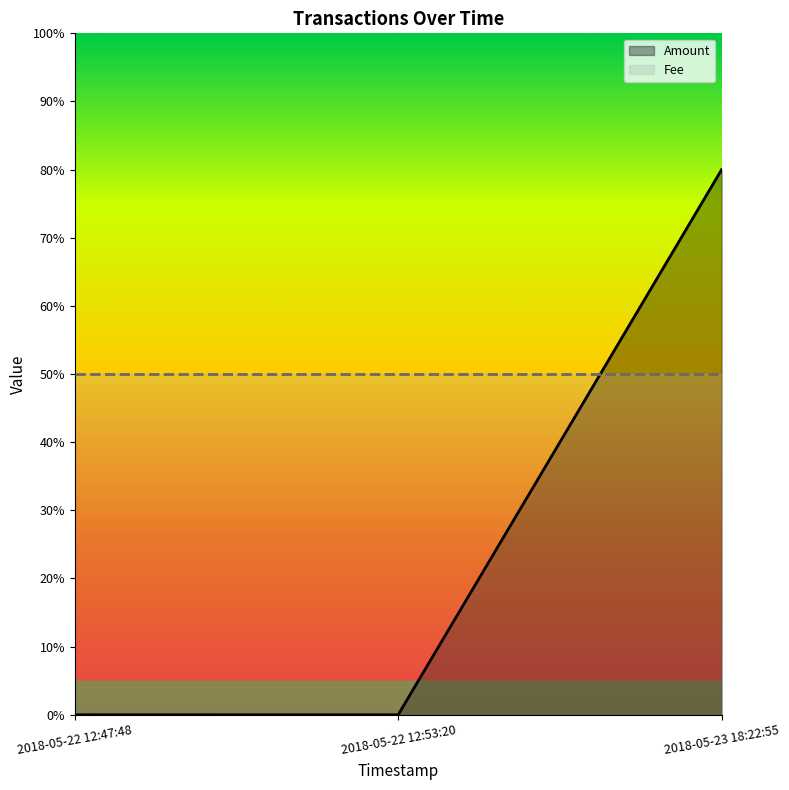

What is the label of the 3rd point from the right?

2018-05-22 12:47:48